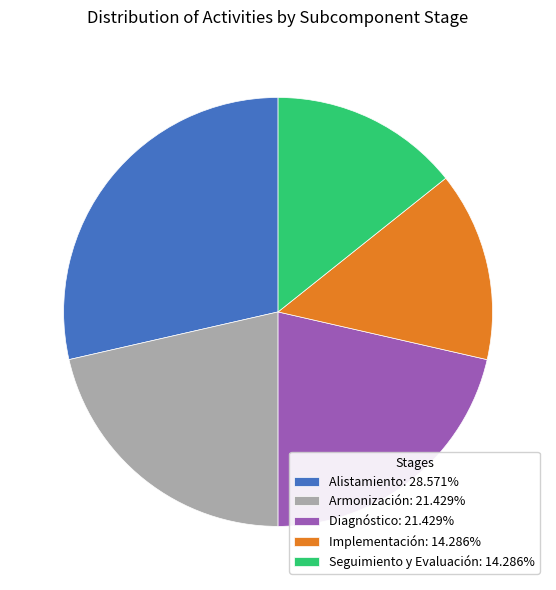

The Seguimiento y Evaluación slice represents 5% of the pie. True or false?

False